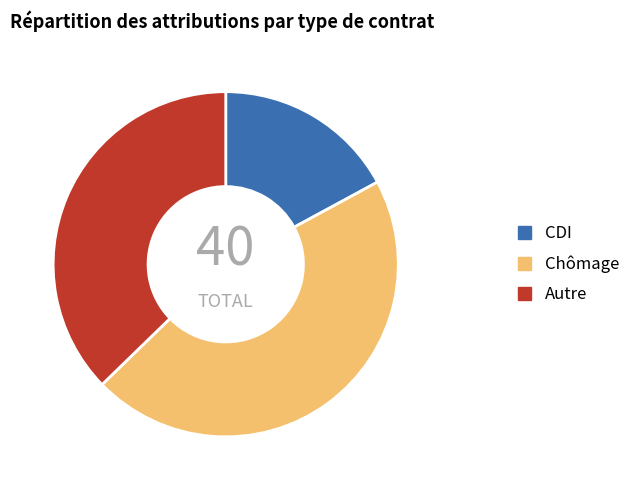

Is there any slice that represents more than half of the pie?

No